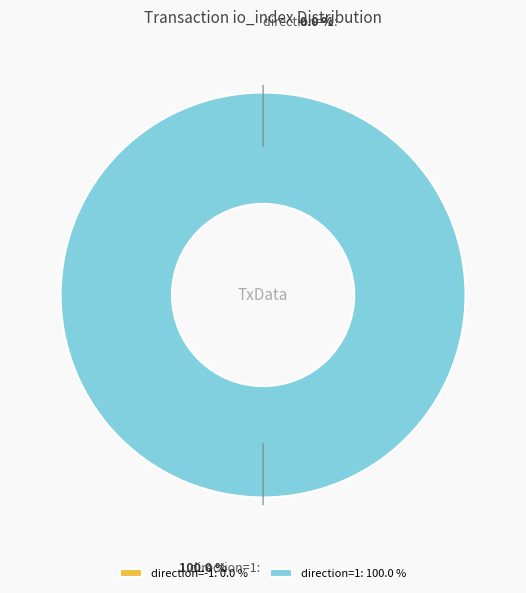

The direction=-1 slice represents 0% of the pie. True or false?

True